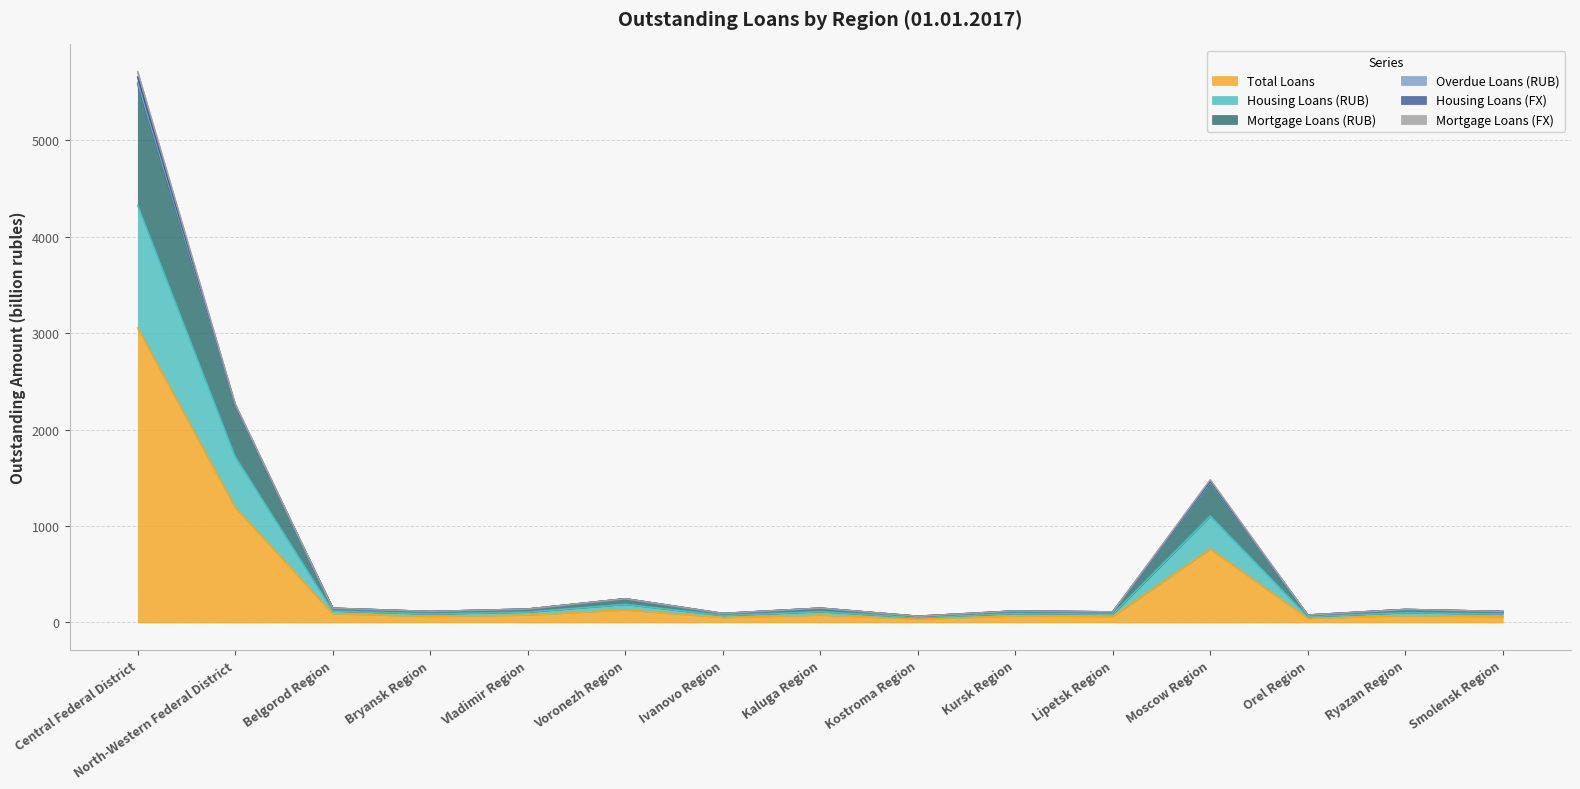

At which label does Total Loans reach its peak?

Central Federal District